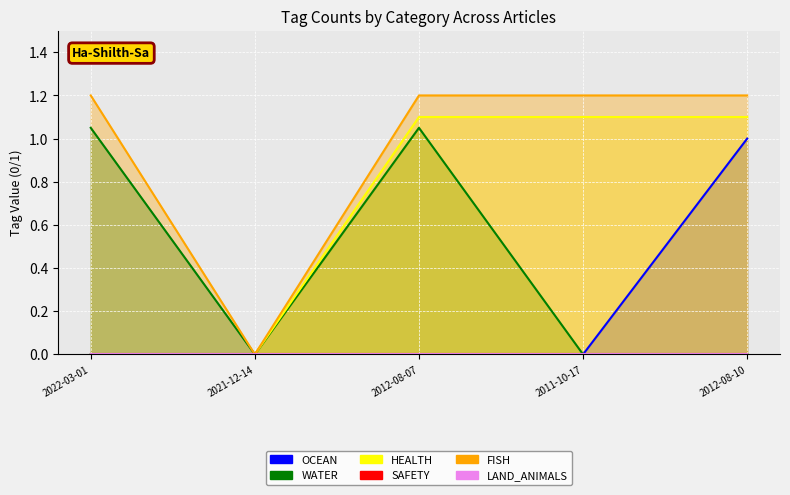

Reading left to right, list all the values displayed in this chart.

OCEAN: 2022-03-01=0.0	2021-12-14=0.0	2012-08-07=0.0	2011-10-17=0.0	2012-08-10=1.0
WATER: 2022-03-01=1.1	2021-12-14=0.0	2012-08-07=1.1	2011-10-17=0.0	2012-08-10=0.0
HEALTH: 2022-03-01=0.0	2021-12-14=0.0	2012-08-07=1.1	2011-10-17=1.1	2012-08-10=1.1
FISH: 2022-03-01=1.2	2021-12-14=0.0	2012-08-07=1.2	2011-10-17=1.2	2012-08-10=1.2